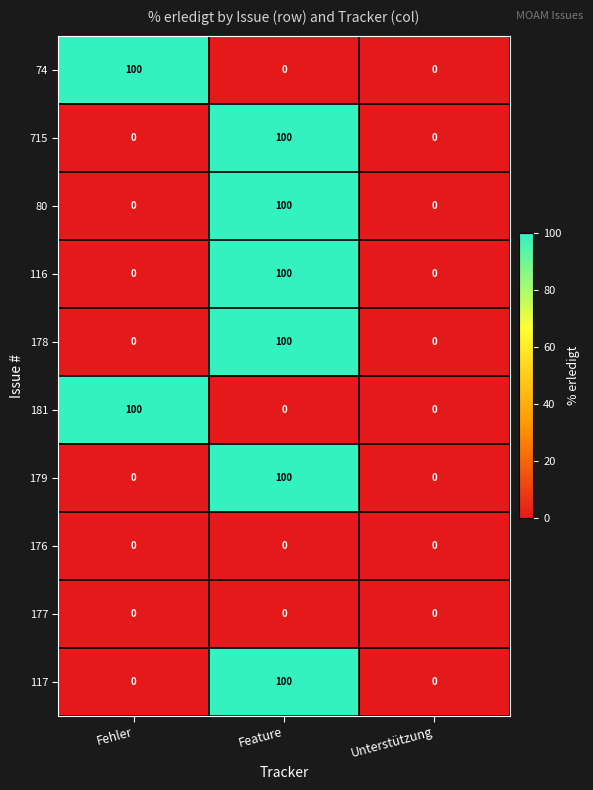

Count the 80 values in the range 0 to 100.

3